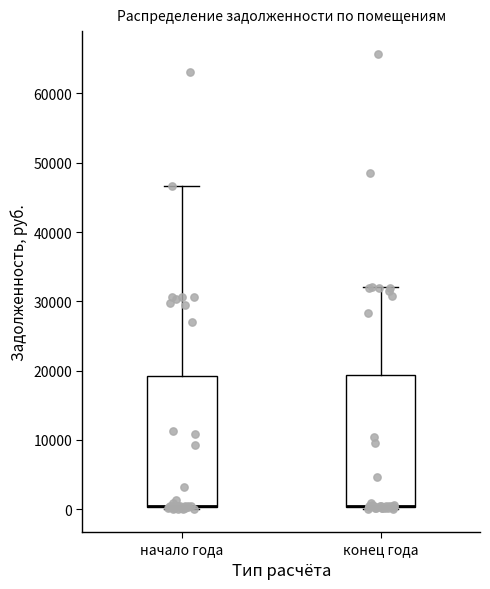

Reading left to right, transcribe this box plot: for each box, give where its median line is, the range the box spans, and where its two whiskers end, as read against the y-axis. The values are not printed on the chart, so give them approximately, as read against the axis.

начало года: median 0 (drawn on the box's lower edge), box 0 to 19000, whiskers 0 (just below the box's lower edge) to 47000
конец года: median 0 (drawn on the box's lower edge), box 0 to 19000, whiskers 0 (just below the box's lower edge) to 32000